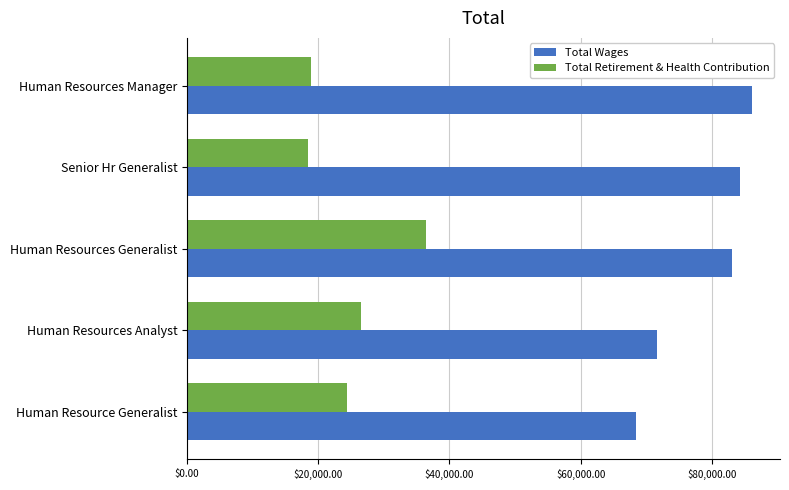

True or false: Total Wages has a value of 23500 at Human Resources Analyst.

False